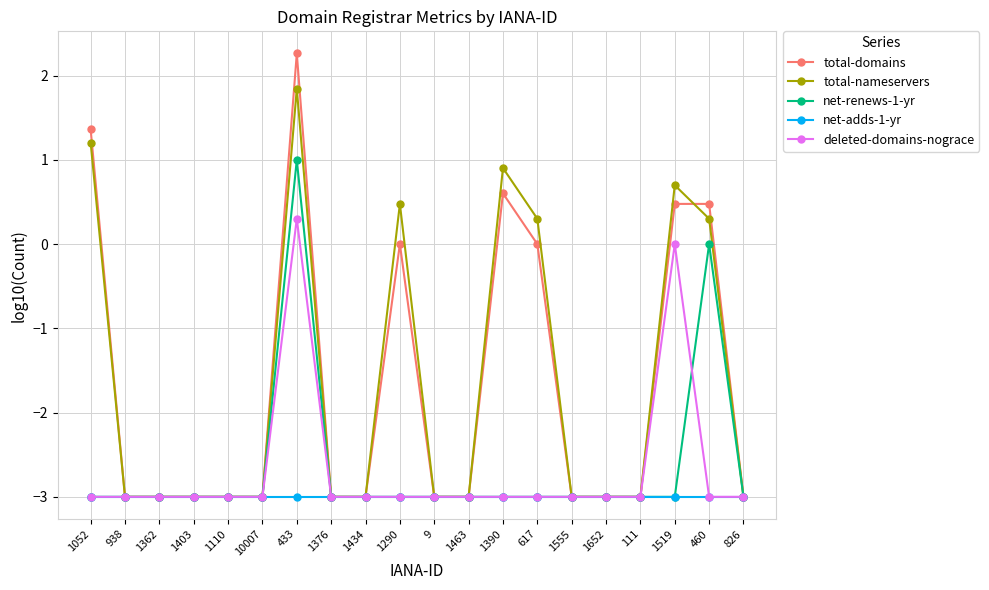

The value of total-domains at 1362 is -4.6. True or false?

False